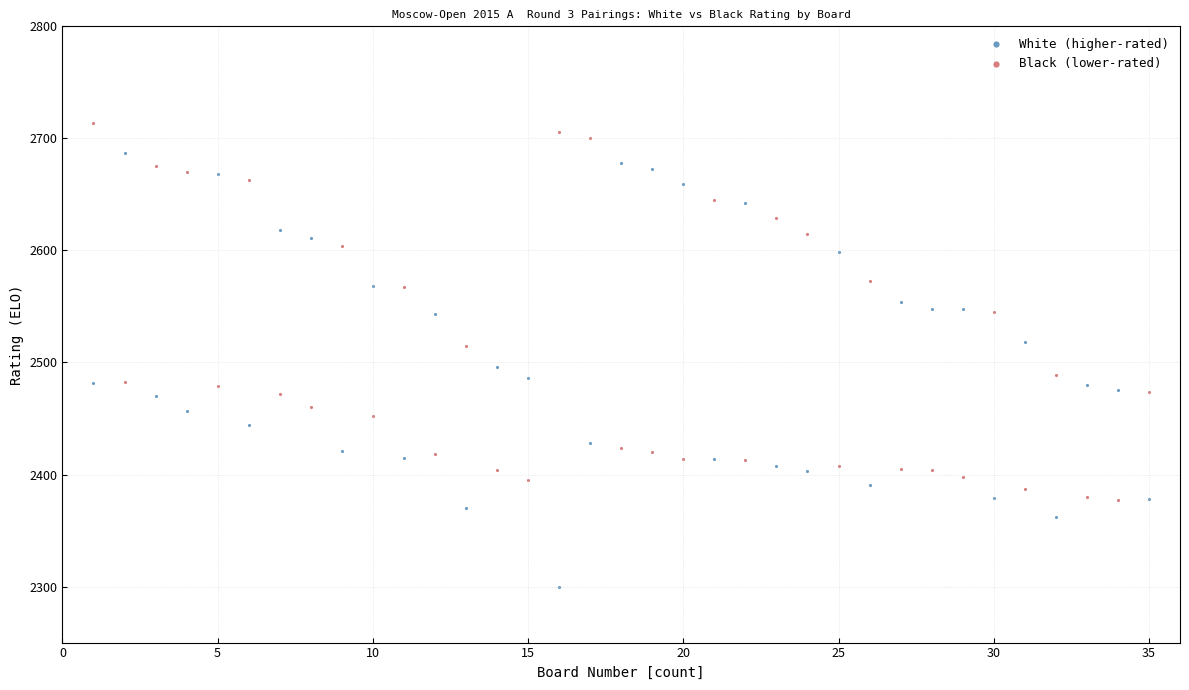

Which series has the widest spread of Y values?

White (higher-rated)